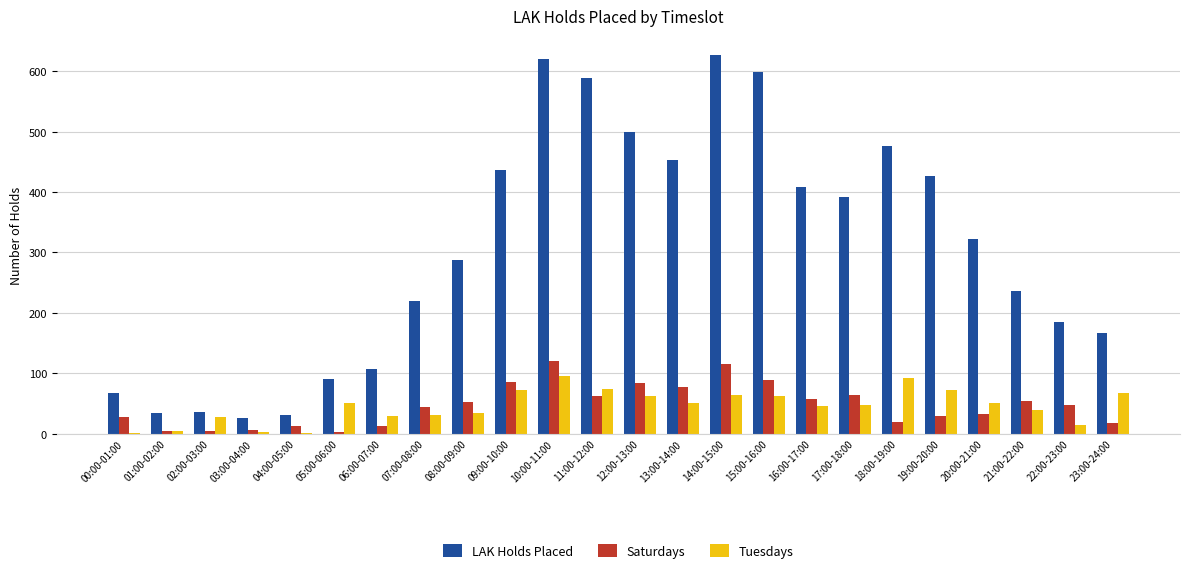

How many groups of bars are there?

24